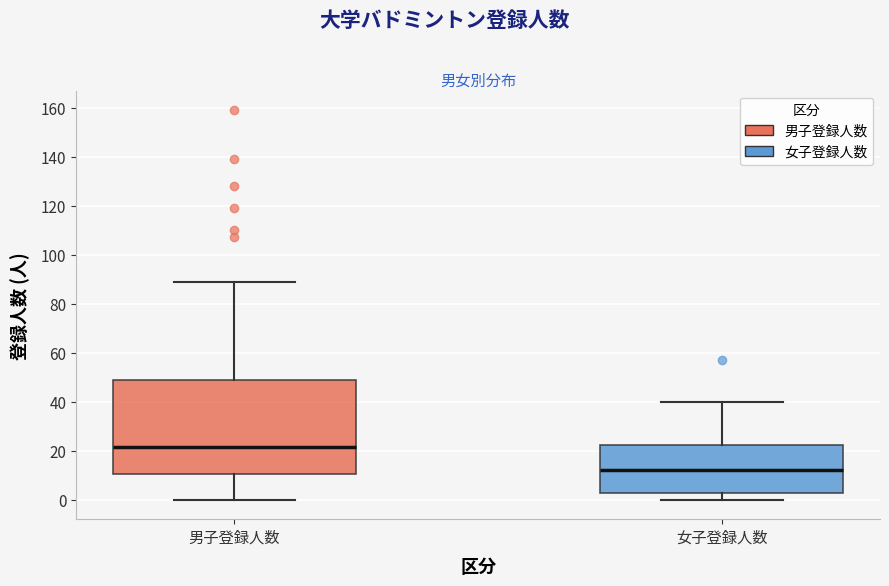

Where does the upper whisker of the box for 男子登録人数 end on the y-axis? The values are not printed on the chart, so give them approximately, as read against the axis.

90